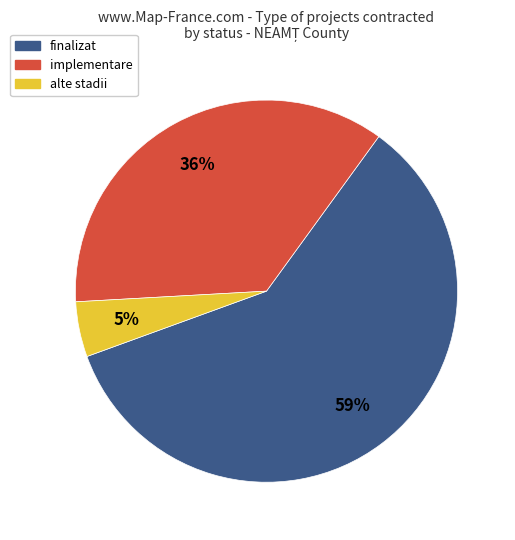

To the nearest percent, what is the average slice percentage?

33%